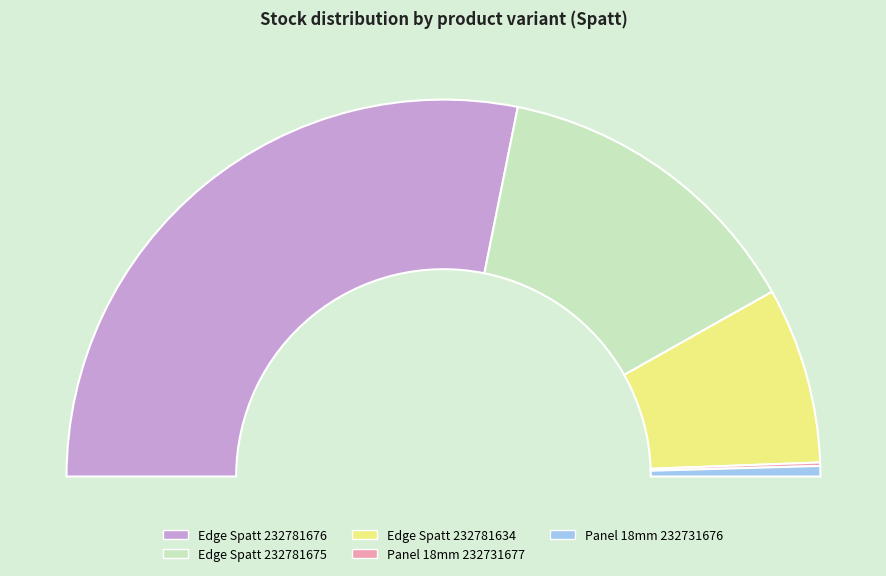

Approximately how many times larger is the value at Edge of Alvic Spatt (232781634) compared to Alvic panel 18 mm. Spatt (232731676)?

17.0